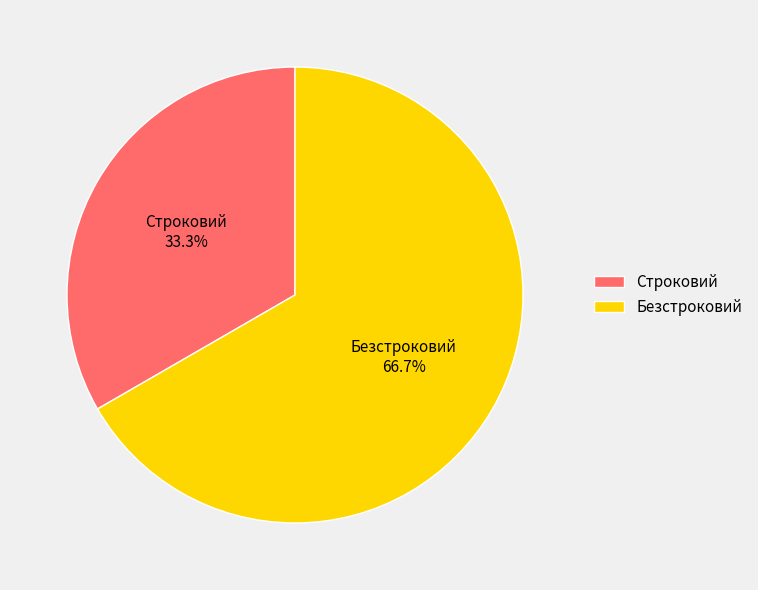

What percentage is the Строковий slice, to the nearest percent?

33%